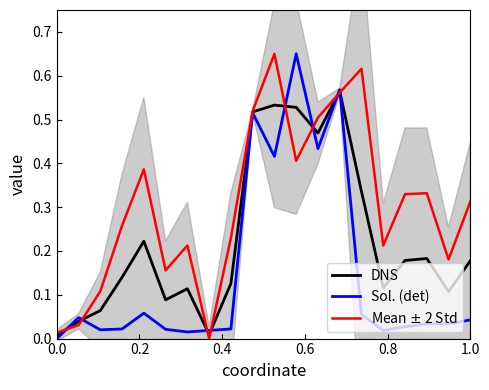

In Sol. (det), how many points are higher than both neighbors (excluding endpoints)?

6